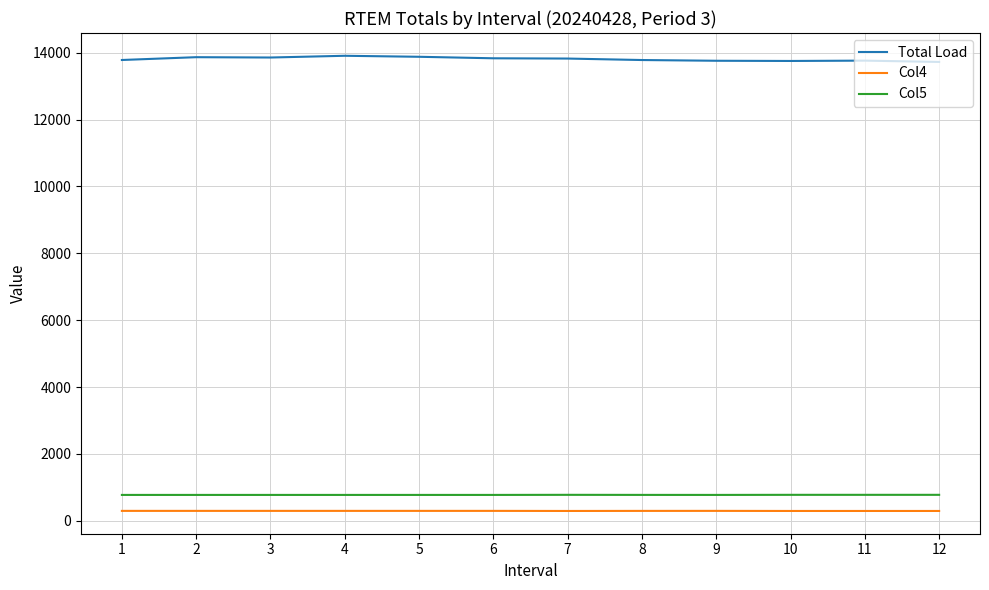

What is the average value of the Col4 series?

296.5